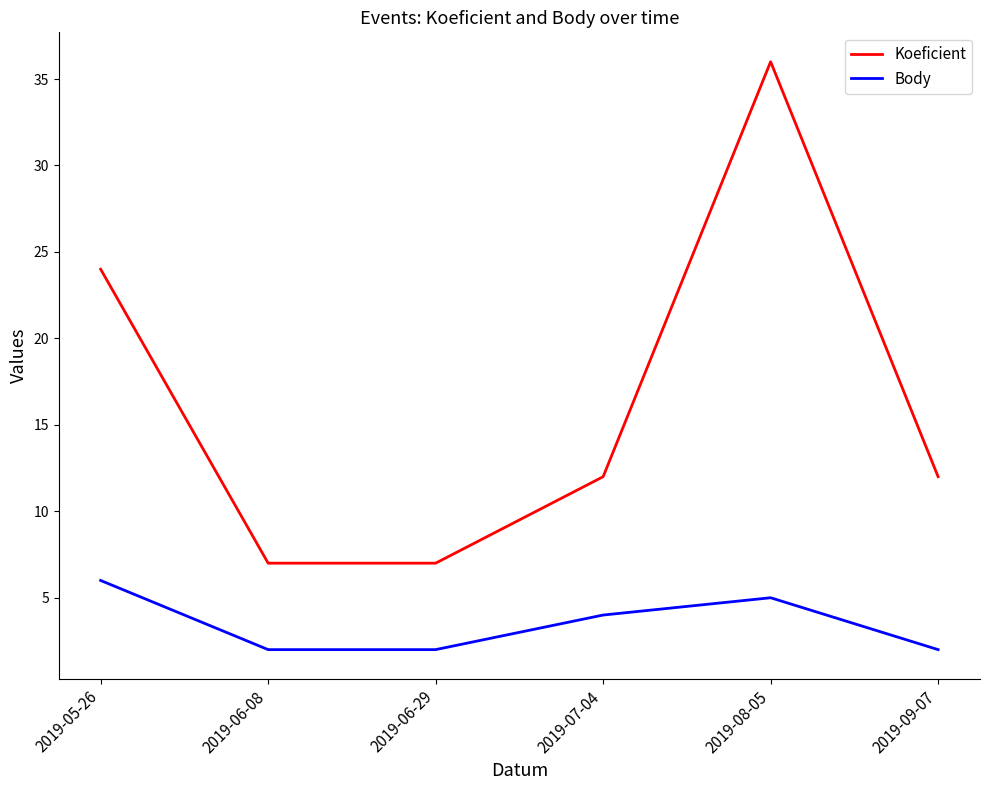

What is the lowest value of the Body series?

2